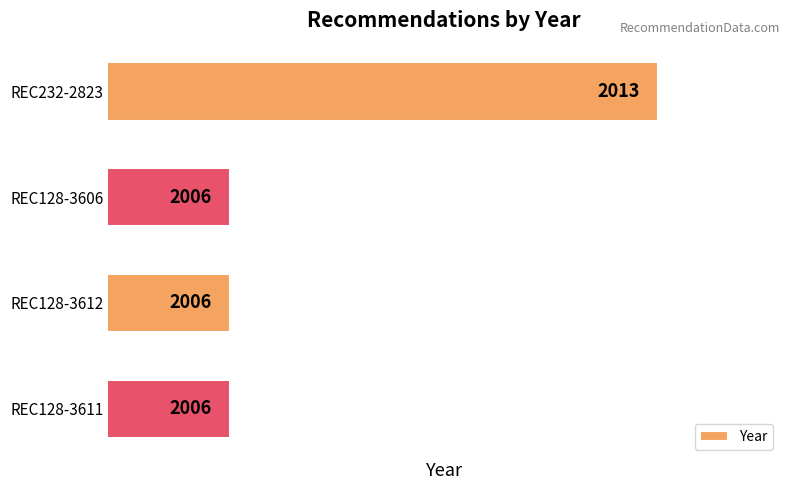

Reading top to bottom, list all the values displayed in this chart.

REC232-2823=2013	REC128-3606=2006	REC128-3612=2006	REC128-3611=2006